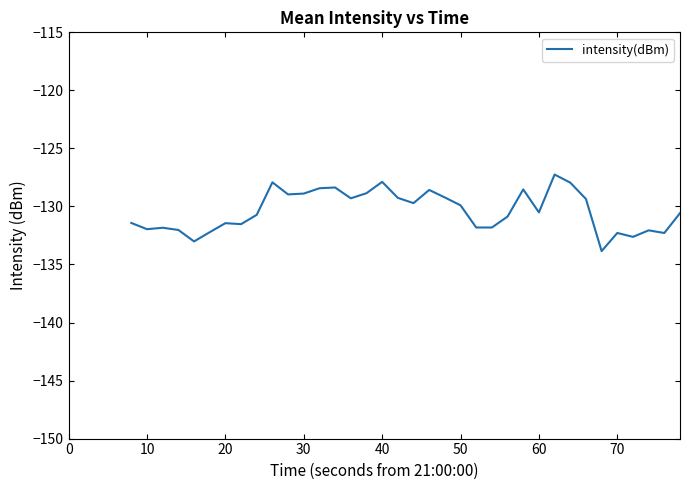

What is the minimum value shown in the chart?

-133.8